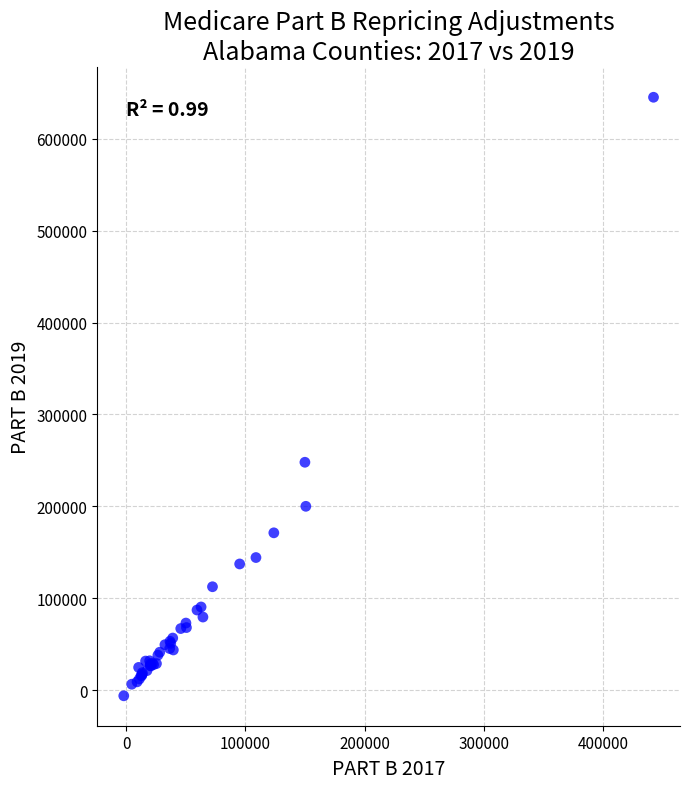

What Y value in the scatter plot is closest to 319472?

247937.1